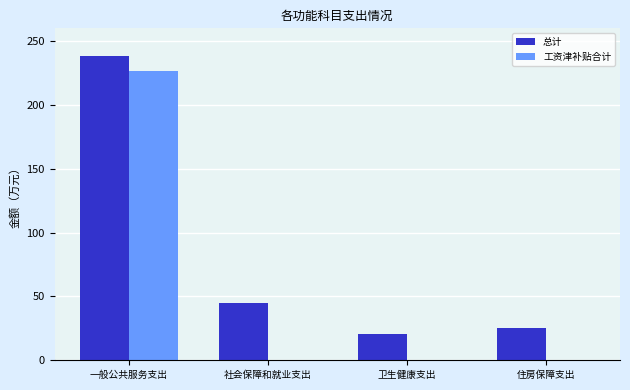

True or false: 工资津补贴合计 has a value of 226.7 at 一般公共服务支出.

True